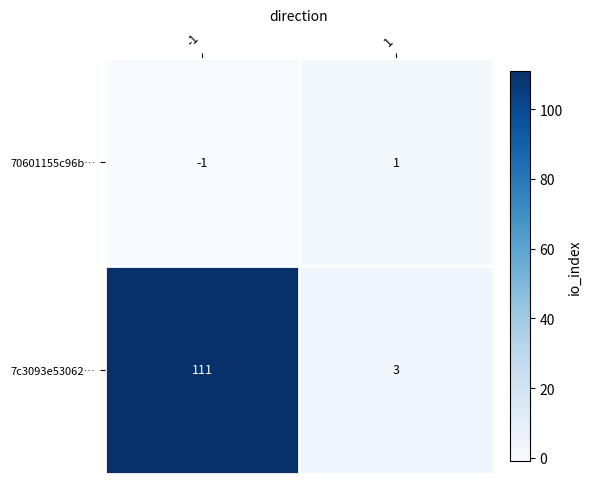

List the series in order of their overall mean, highest first.

7c3093e53062…, 70601155c96b…